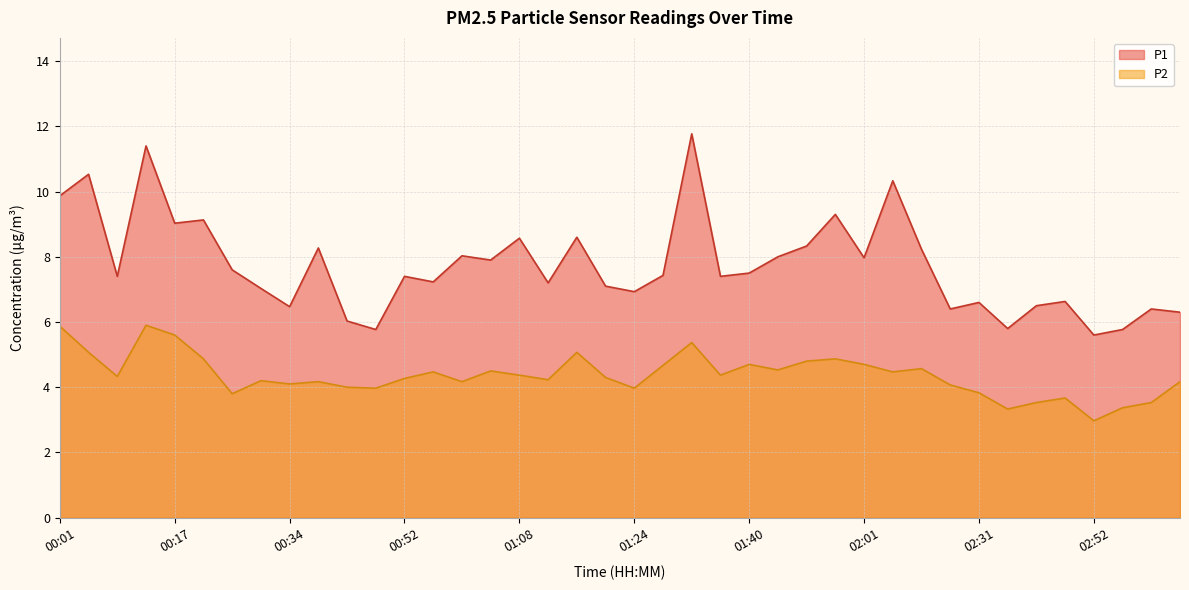

The value of P2 at 00:26 is 6.4. True or false?

False